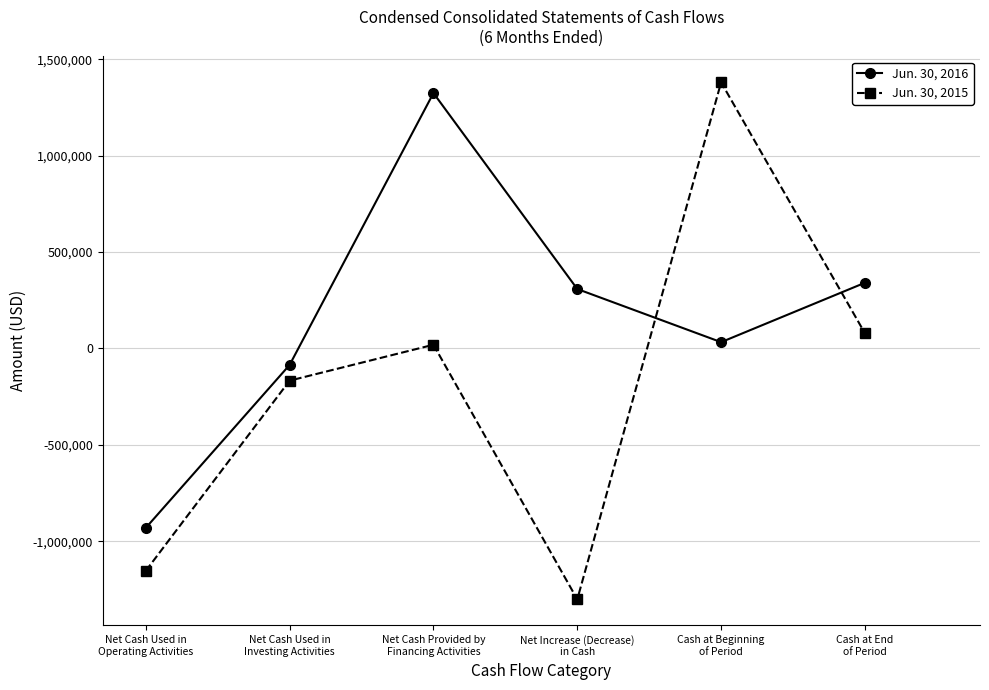

After their last crossing, which series has the higher values: Jun. 30, 2016 or Jun. 30, 2015?

Jun. 30, 2016